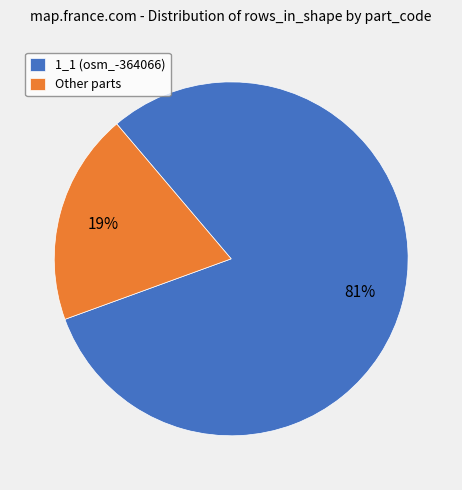

Which category has the biggest portion of the pie?

1_1 (osm_-364066)